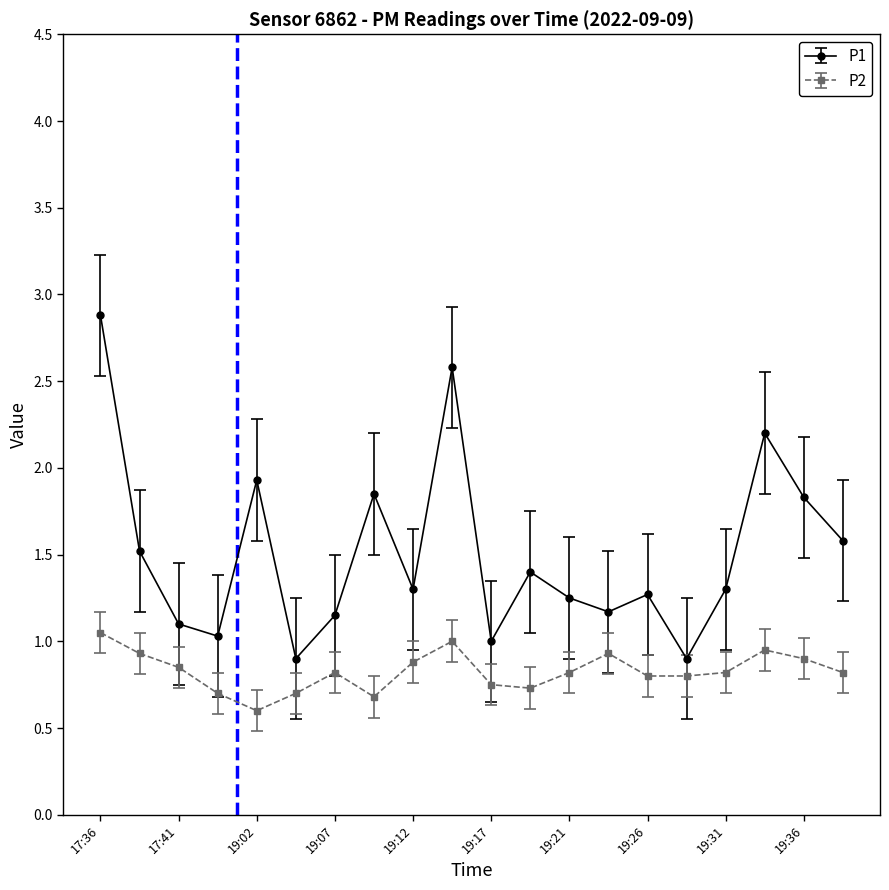

Which series has the largest total across all categories?

P1